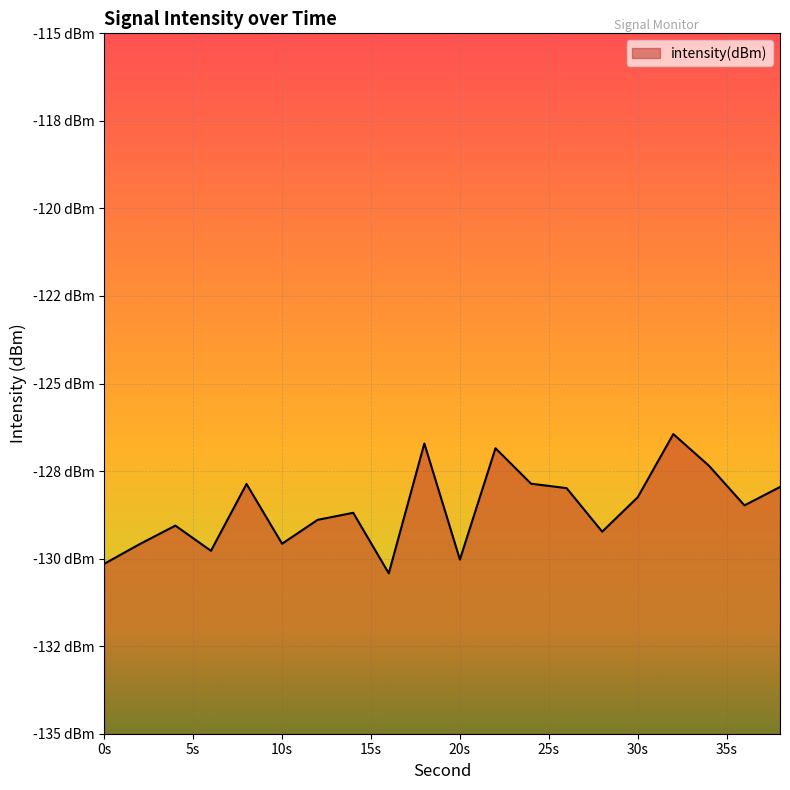

Which category has the highest value across all series?

32